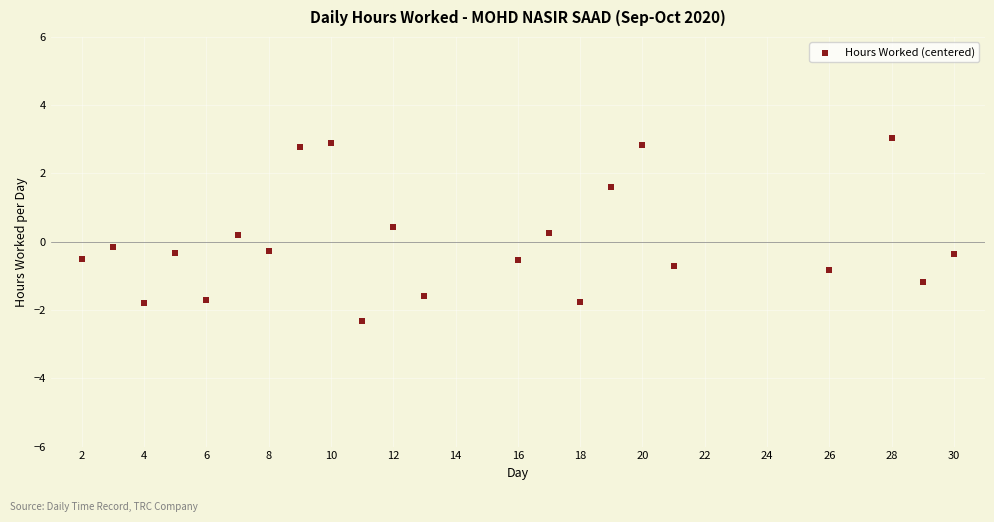

What is the range of X values (max minus min)?

28.0